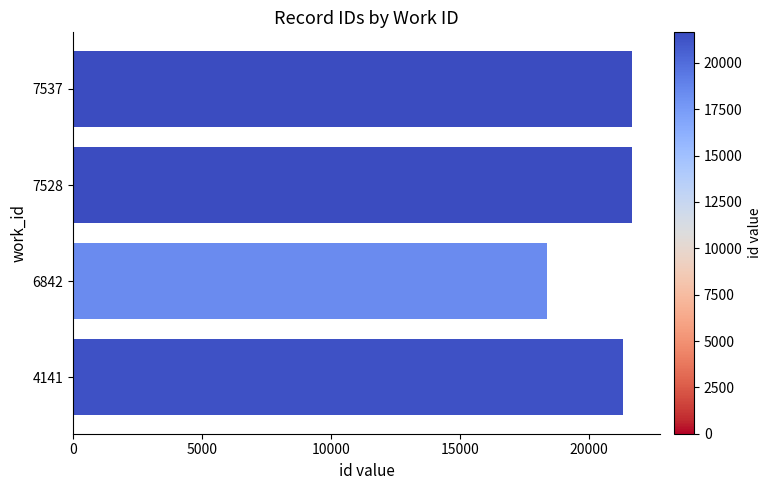

What value does the data have at 6842?

18372